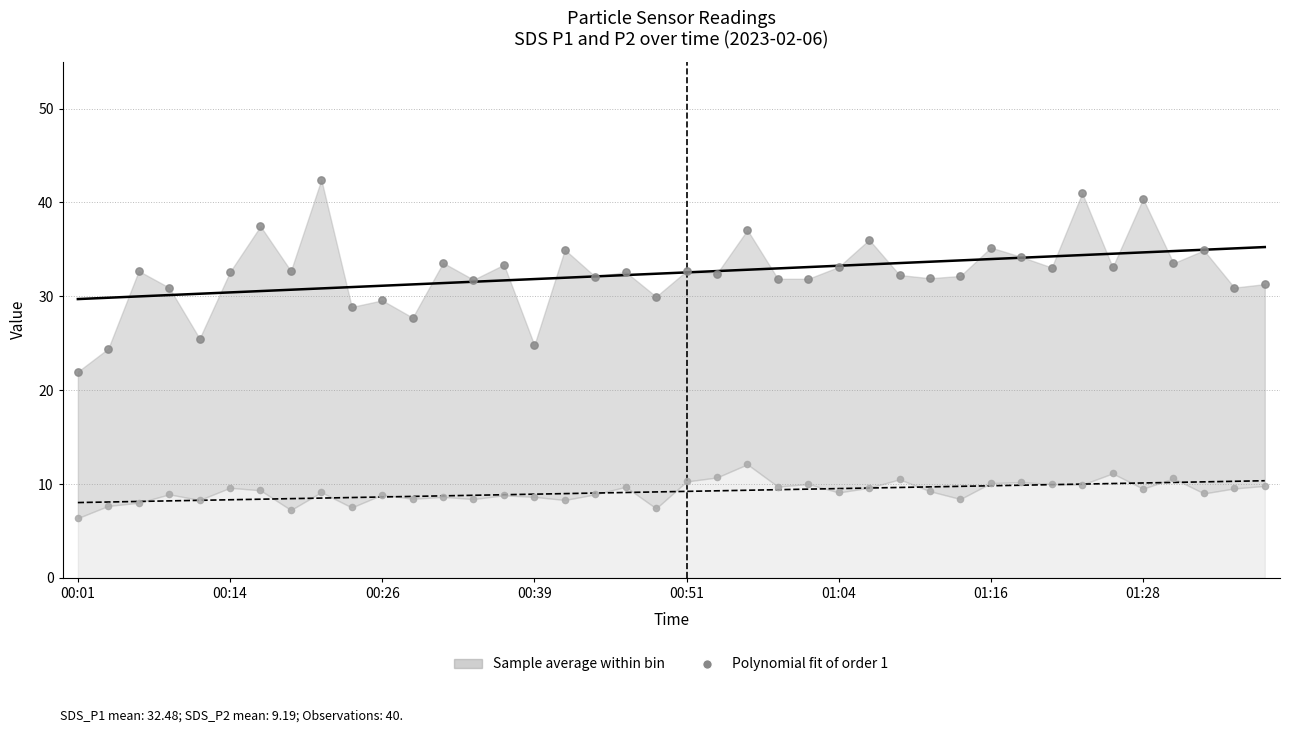

Is the value of SDS_P2 at 01:04 greater than the value of SDS_P1 at 00:06?

No